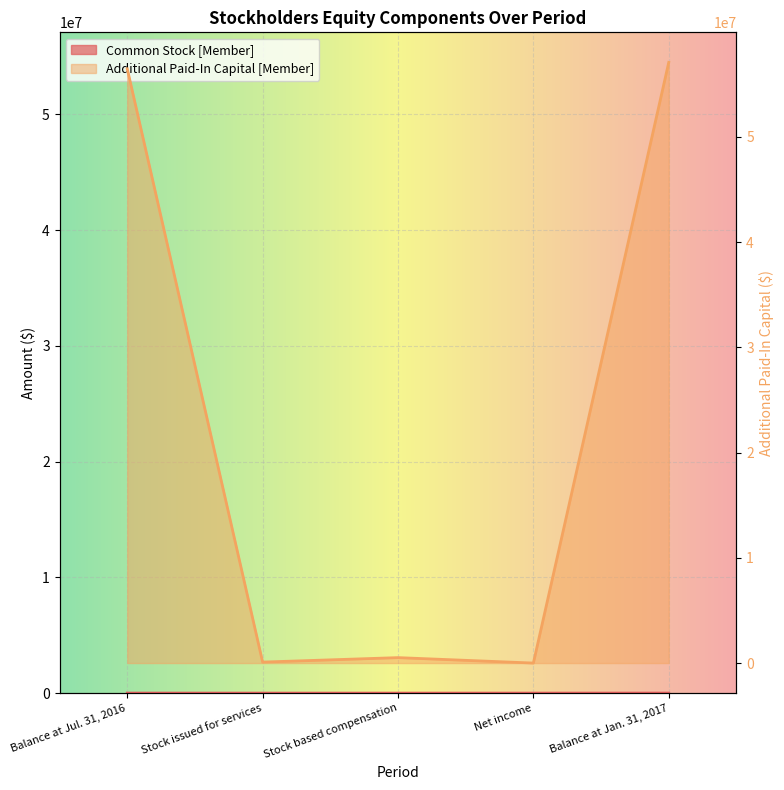

Where does the Common Stock [Member] series first go above 16?

Balance at Jul. 31, 2016